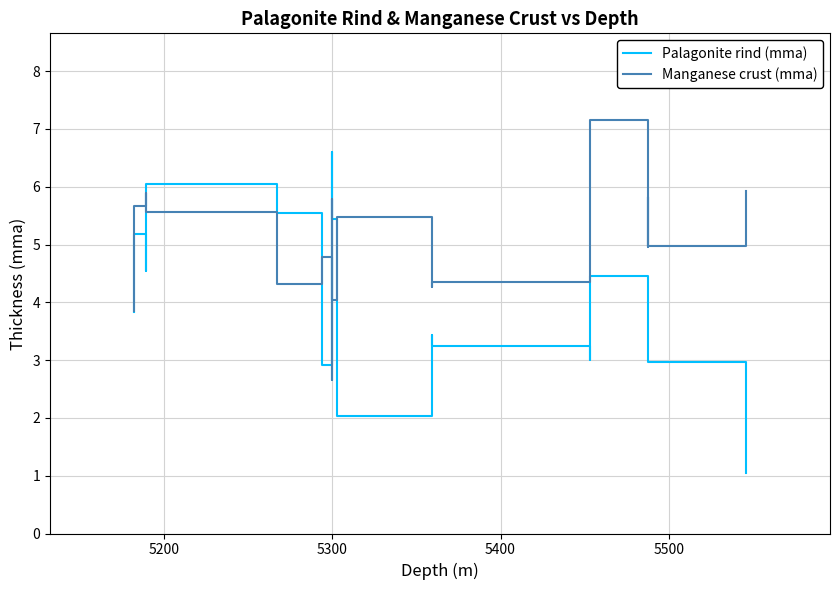

True or false: Manganese crust (mma) has more than 0 points higher than both neighbors.

True